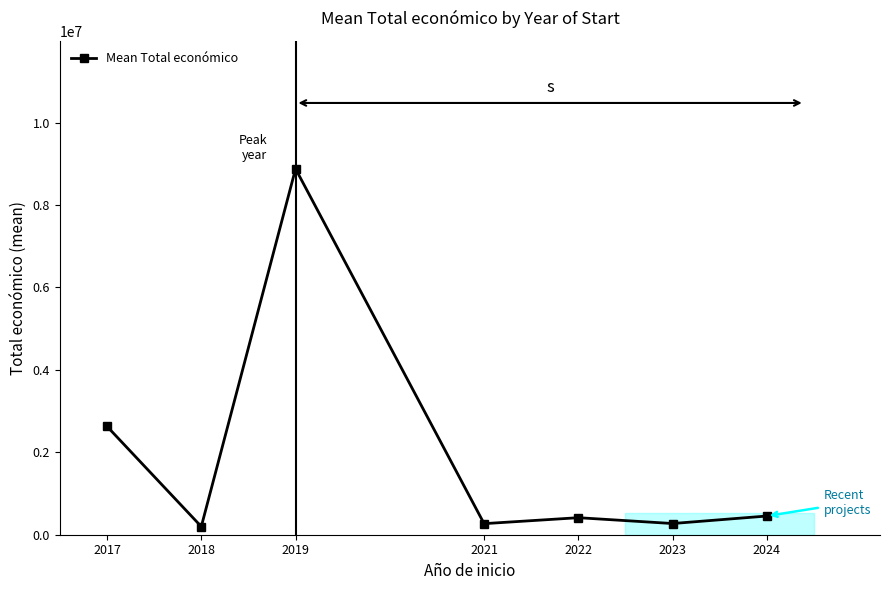

The value at 2024 is 453616. True or false?

True